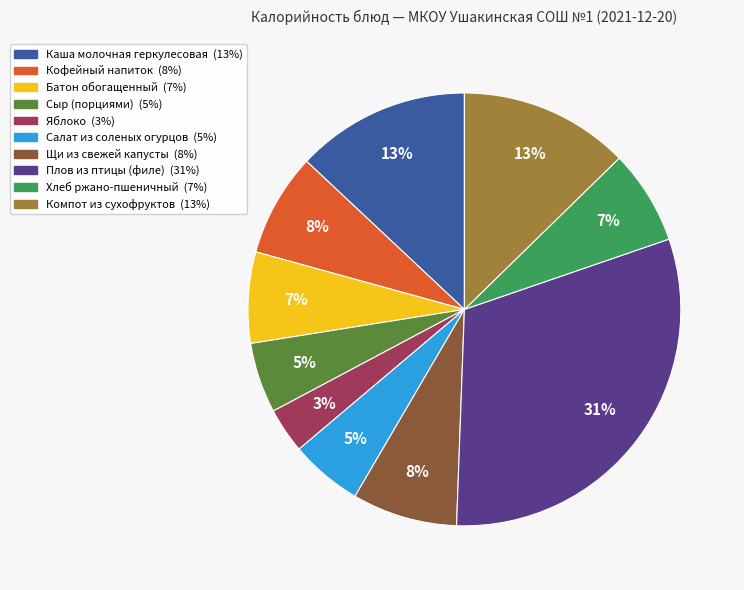

Is there any slice that represents more than half of the pie?

No